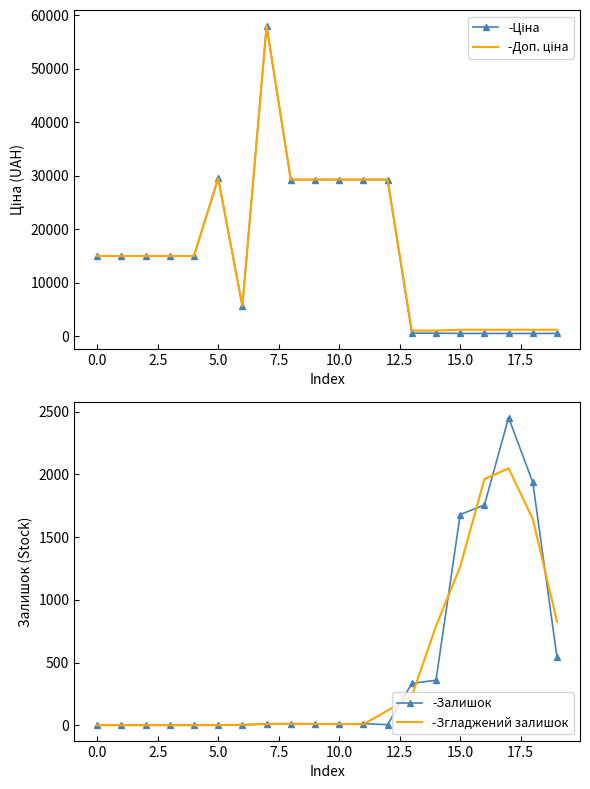

At which label does -Згладжений залишок reach its peak?

17